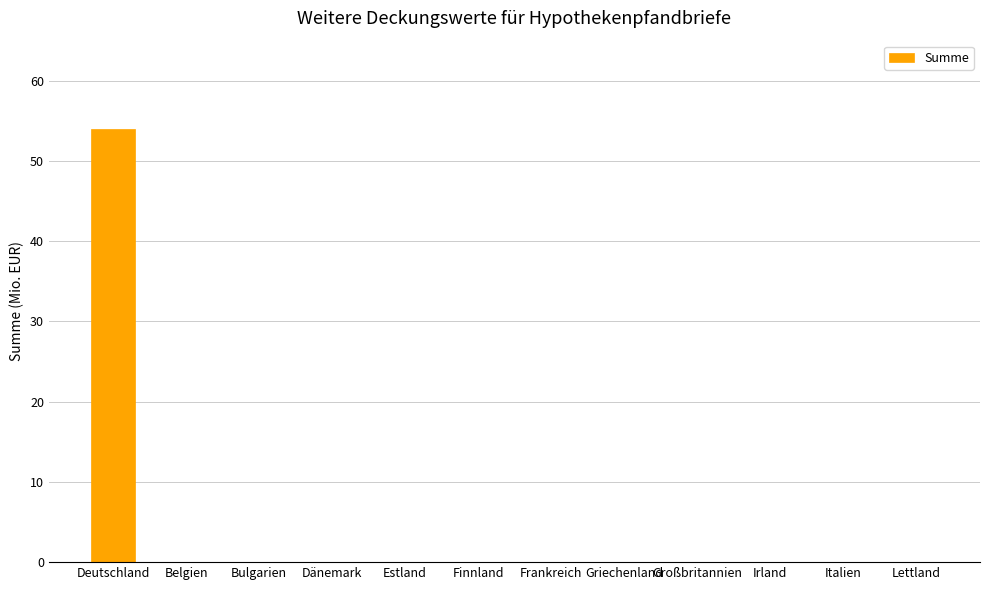

How many distinct data groups are displayed?

1